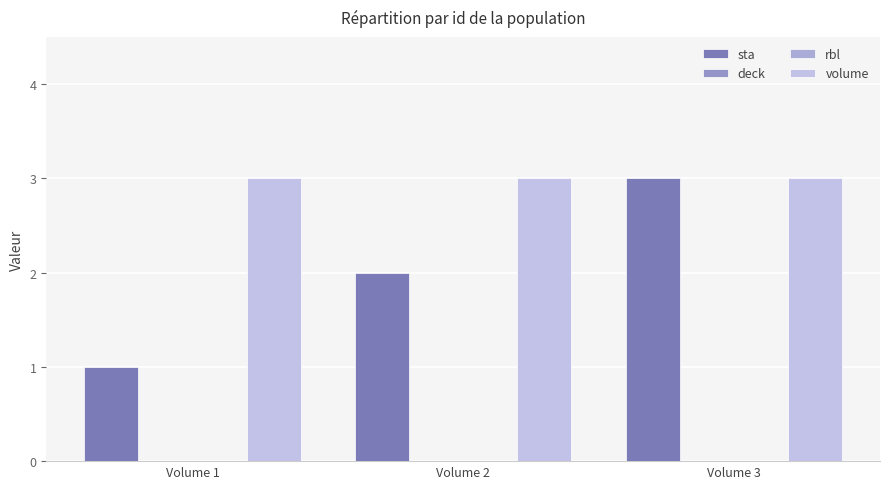

Which category has the lowest value in the sta series?

Volume 1